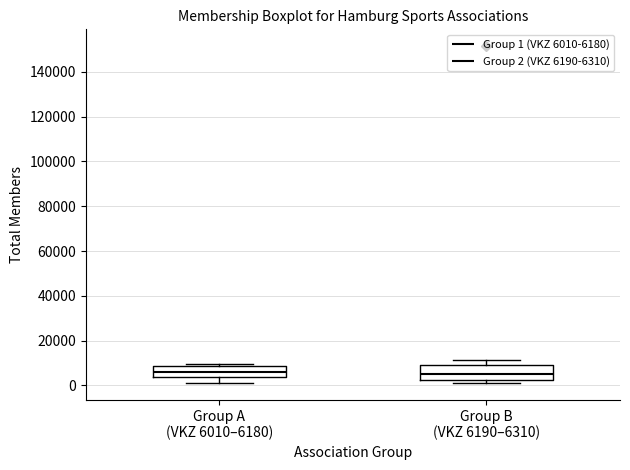

Reading left to right, transcribe this box plot: for each box, give where its median line is, the range the box spans, and where its two whiskers end, as read against the y-axis. The values are not printed on the chart, so give them approximately, as read against the axis.

Group A (VKZ 6010–6180): median 6000, box 4000 to 8000, whiskers 2000 to 10000
Group B (VKZ 6190–6310): median 6000, box 2000 to 10000, whiskers 2000 (just below the box's lower edge) to 12000